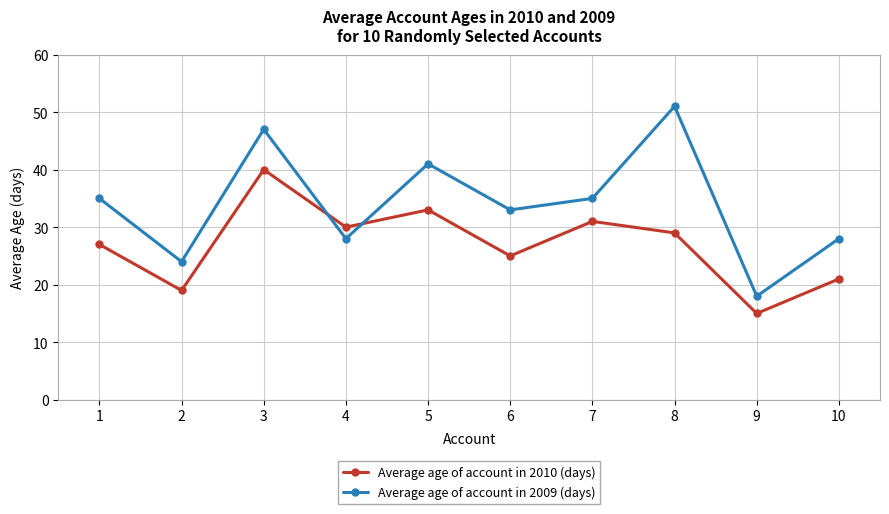

Where do Average age of account in 2010 (days) and Average age of account in 2009 (days) first cross each other?

3 and 4